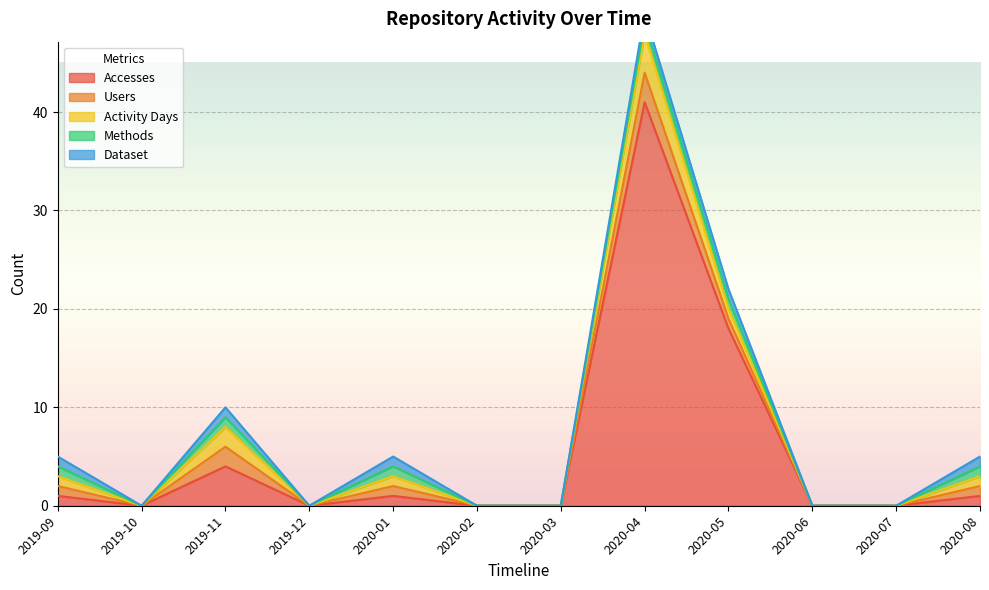

What is the sum of the Dataset values at 2020-05 and 2019-09?

2